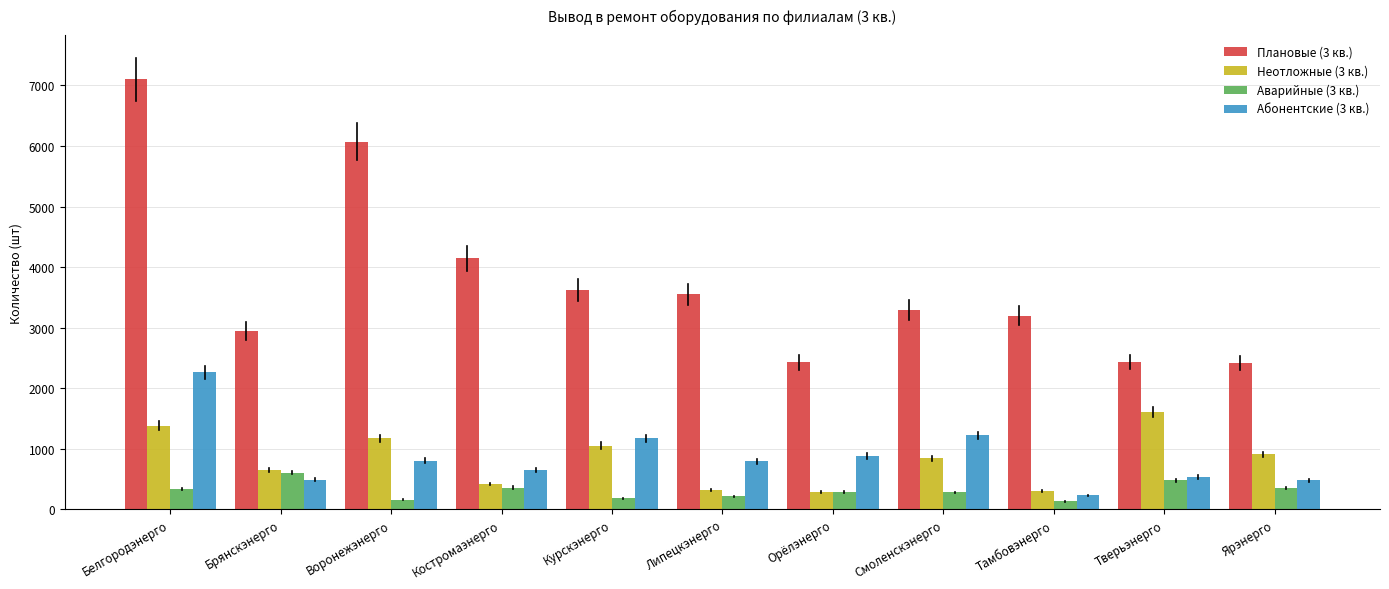

Rank the series at Смоленскэнерго from highest to lowest value.

Плановые (3 кв.), Абонентские (3 кв.), Неотложные (3 кв.), Аварийные (3 кв.)